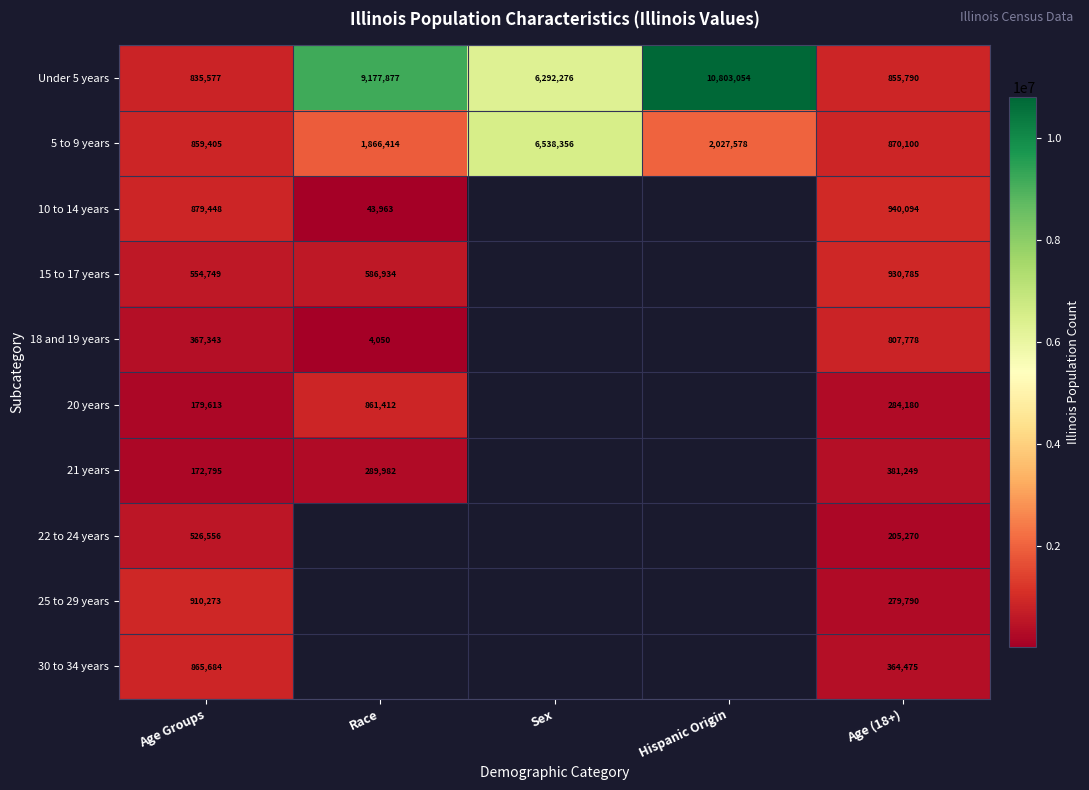

List the labels in order of 5 to 9 years value, smallest first.

Age Groups, Age (18+), Race, Hispanic Origin, Sex